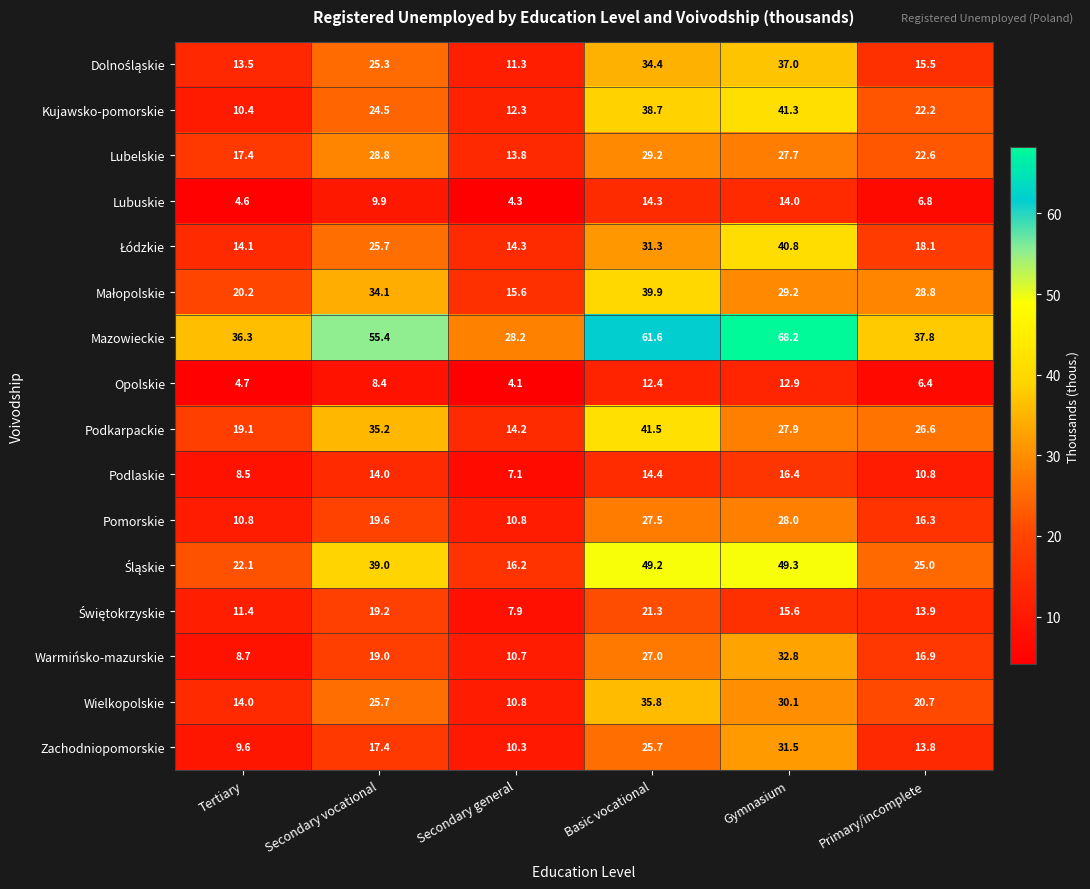

Count the number of categories in the chart.

6